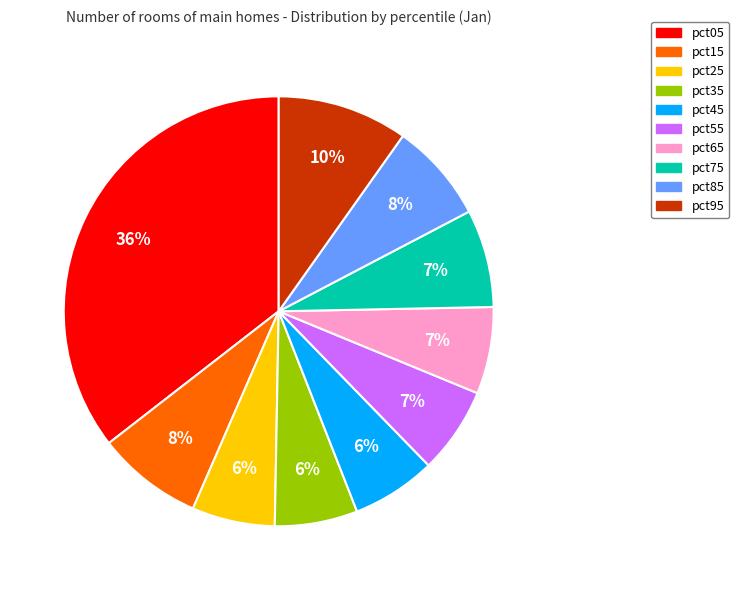

What percentage is the pct95 slice, to the nearest percent?

10%